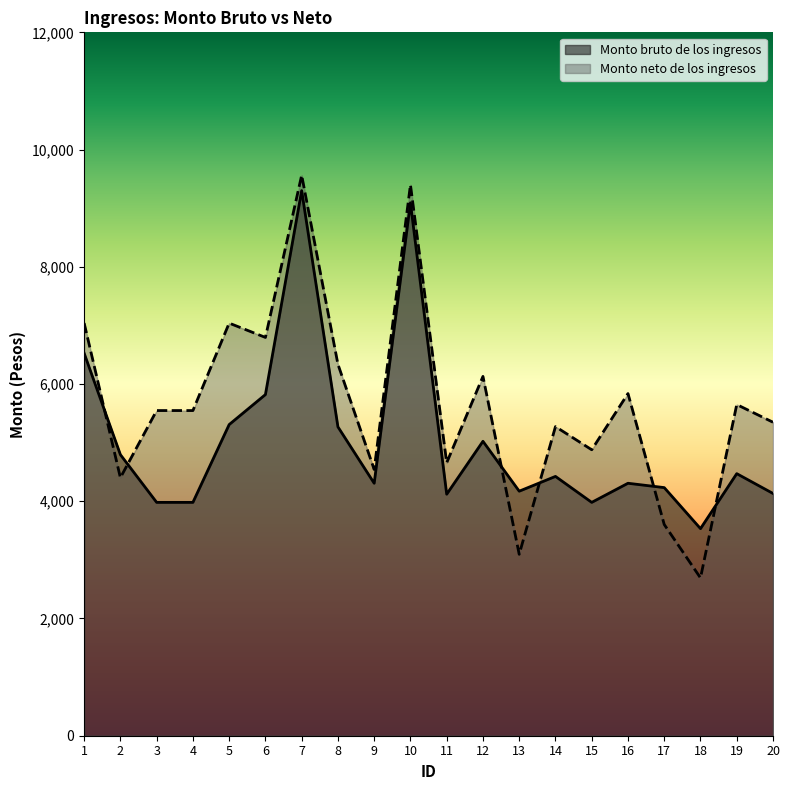

How many distinct data groups are displayed?

2